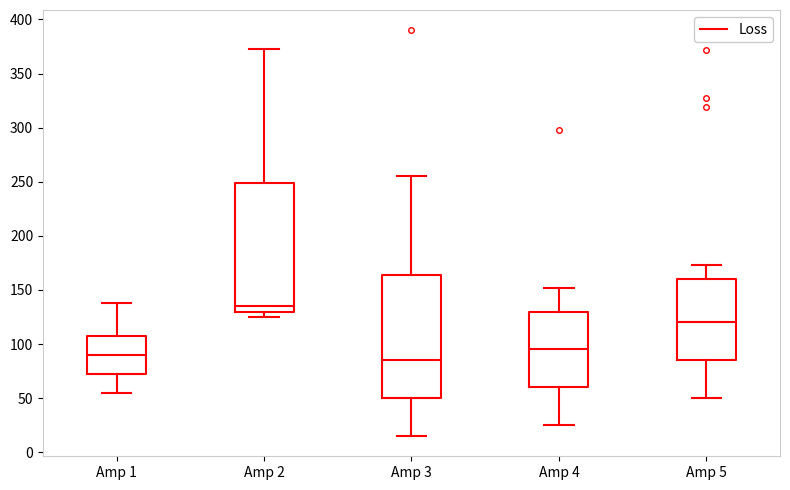

Which box is the tallest, from its lower edge to its upper edge?

Amp 2